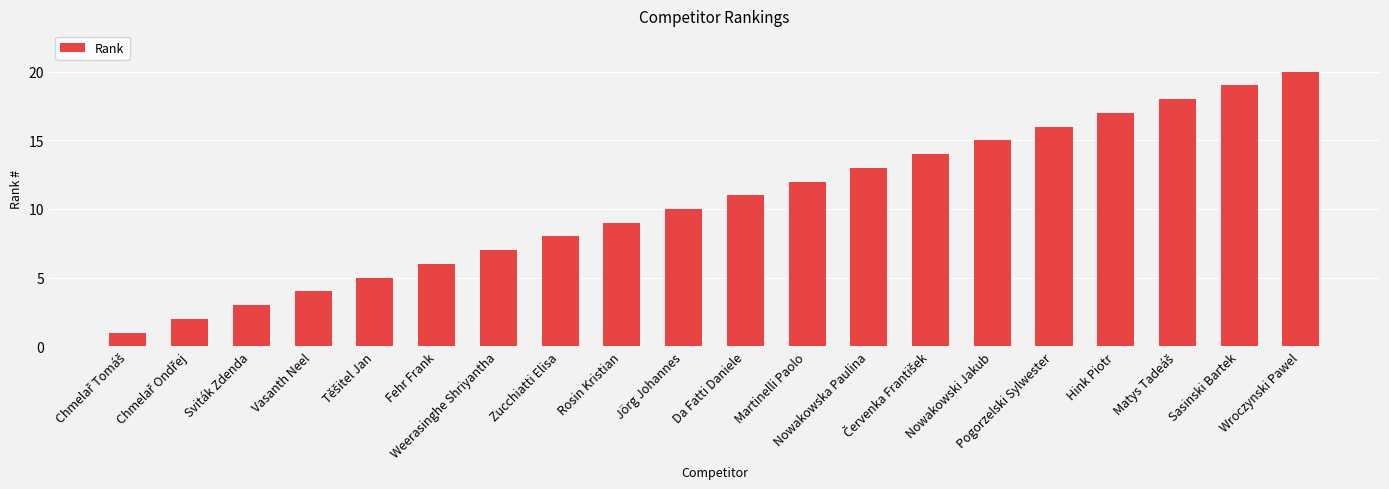

Which has a higher value, Rosin Kristian or Pogorzelski Sylwester?

Pogorzelski Sylwester